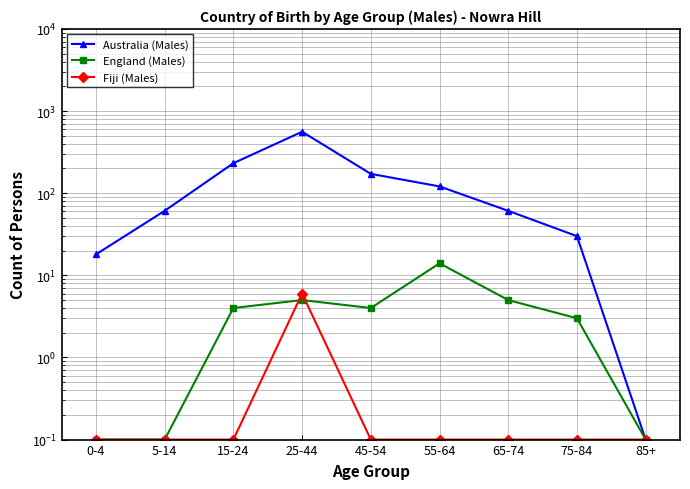

Reading left to right, extract all data points from this chart.

Australia (Males): 0-4=18.0	5-14=61.0	15-24=232.0	25-44=560.0	45-54=172.0	55-64=121.0	65-74=61.0	75-84=30.0	85+=0.1
England (Males): 0-4=0.1	5-14=0.1	15-24=4.0	25-44=5.0	45-54=4.0	55-64=14.0	65-74=5.0	75-84=3.0	85+=0.1
Fiji (Males): 0-4=0.1	5-14=0.1	15-24=0.1	25-44=6.0	45-54=0.1	55-64=0.1	65-74=0.1	75-84=0.1	85+=0.1